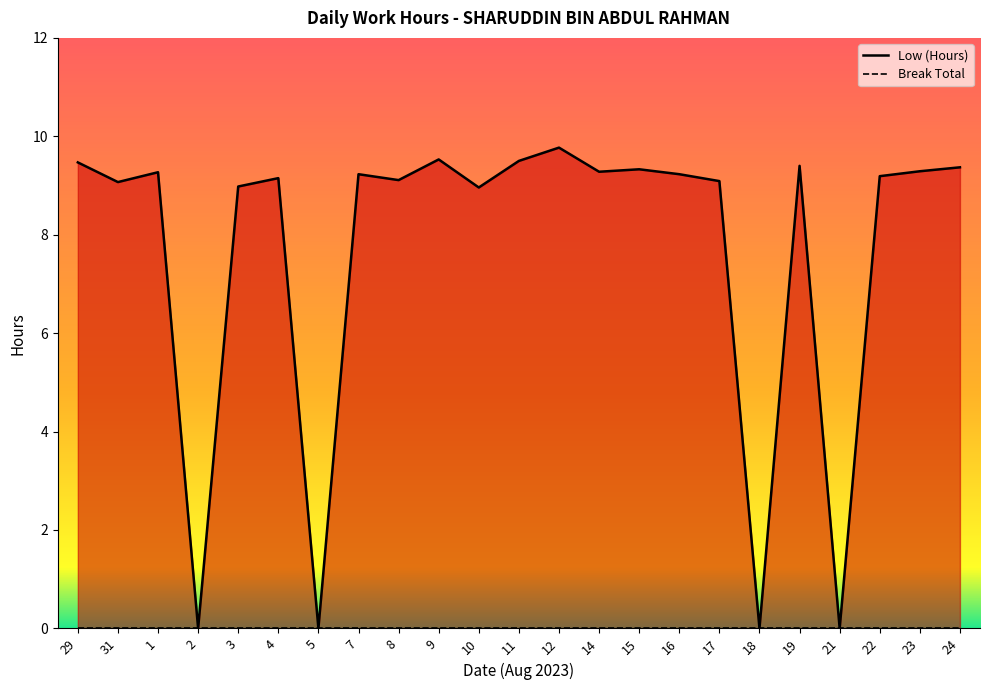

Does the chart have visible grid lines?

No